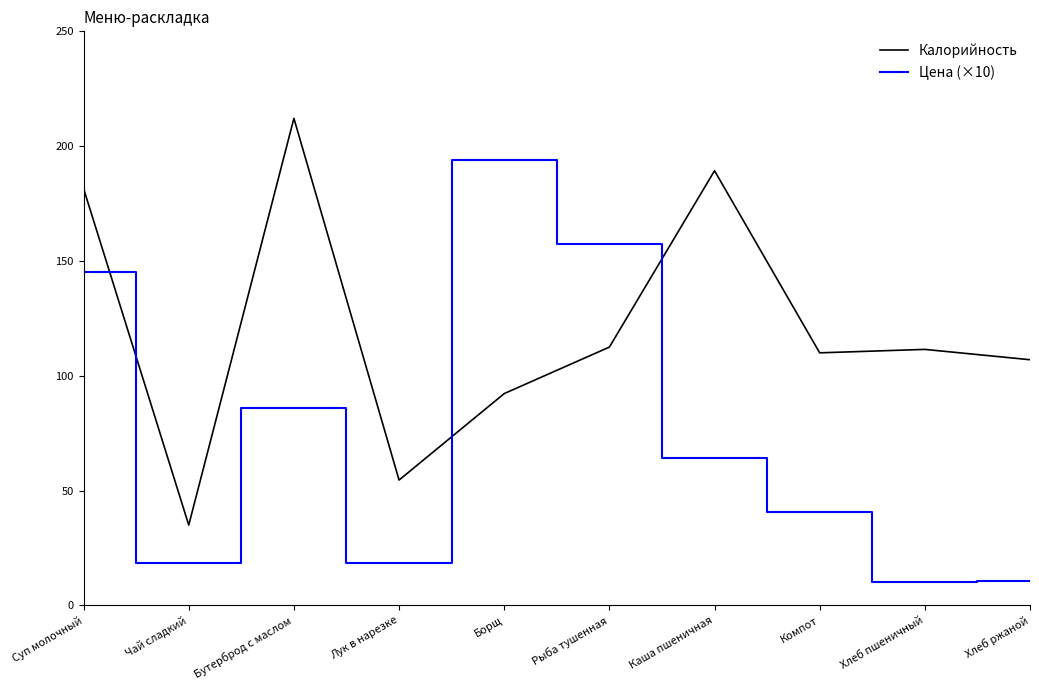

Rank the series by their maximum value, from highest to lowest.

Калорийность, Цена (×10)